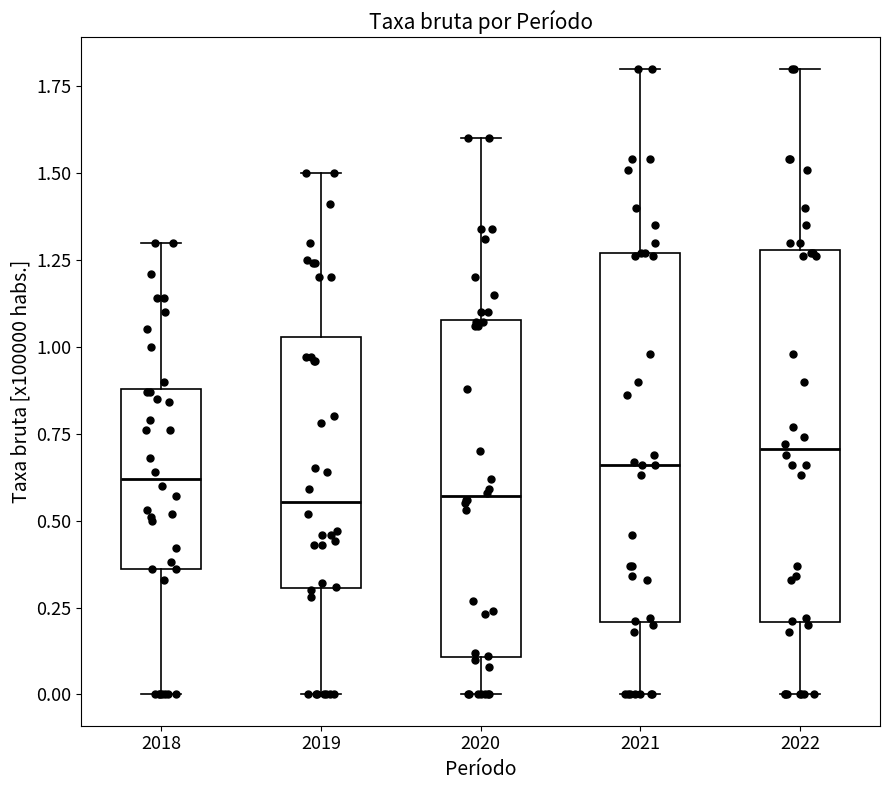

Where is the lower edge of the box at x = 2022 on the y-axis? The values are not printed on the chart, so give them approximately, as read against the axis.

0.20